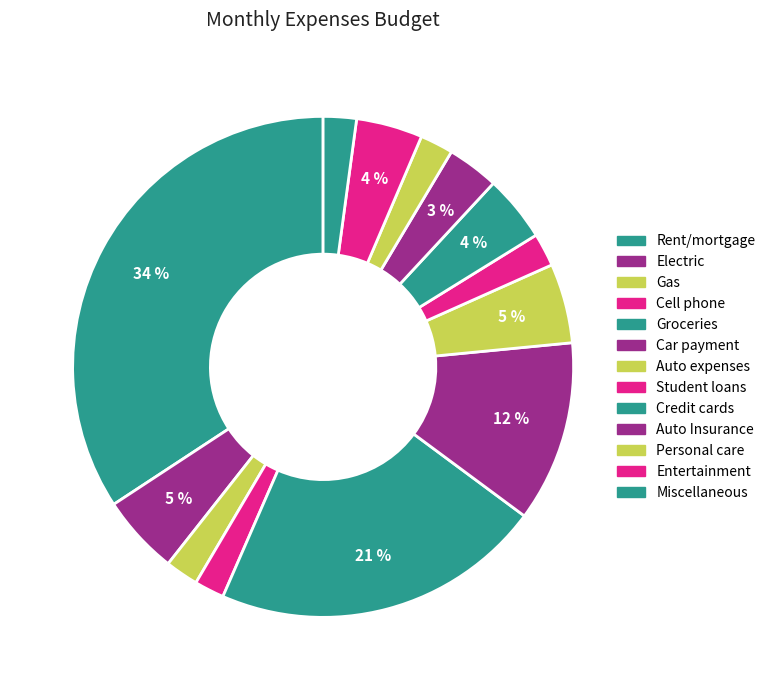

Between Car payment and Rent/mortgage, which is larger?

Rent/mortgage